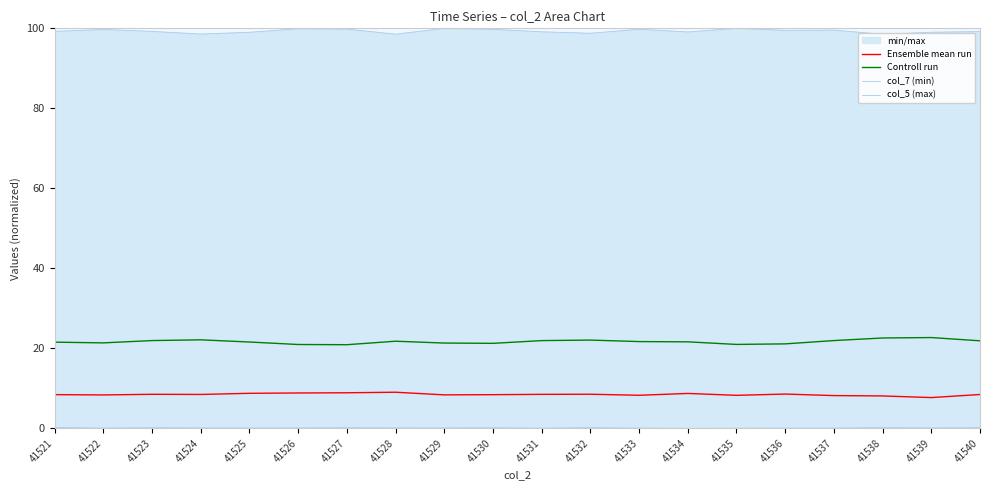

In col_5 (max), how many points are lower than both neighbors (excluding endpoints)?

6